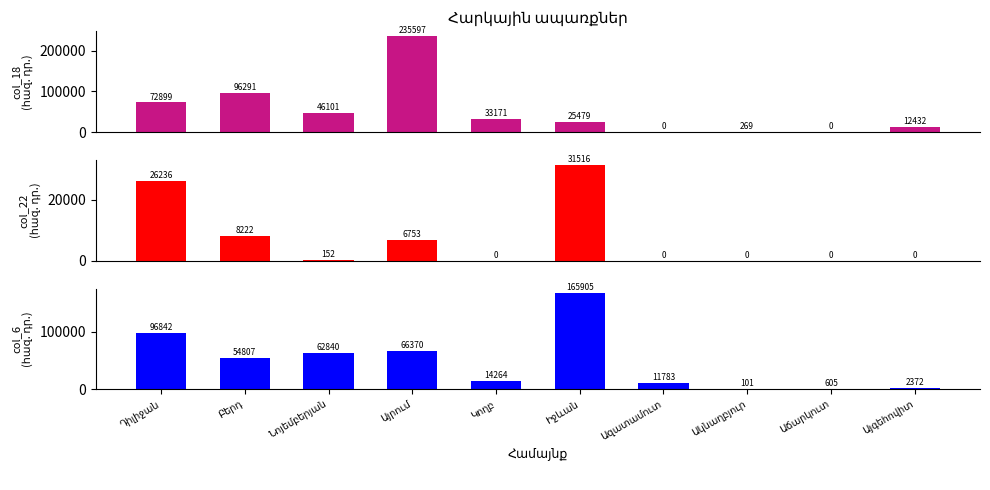

Which series has the largest total across all categories?

col_18